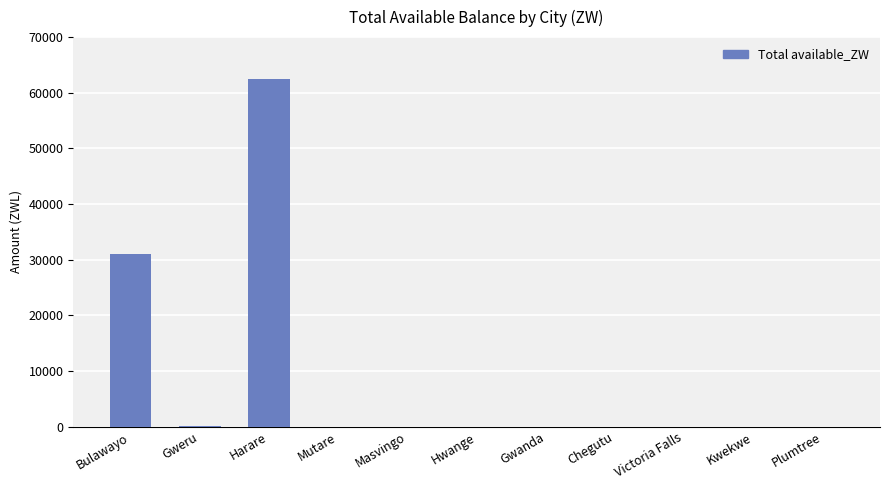

What is the change in value from Harare to Hwange?

-62490.4